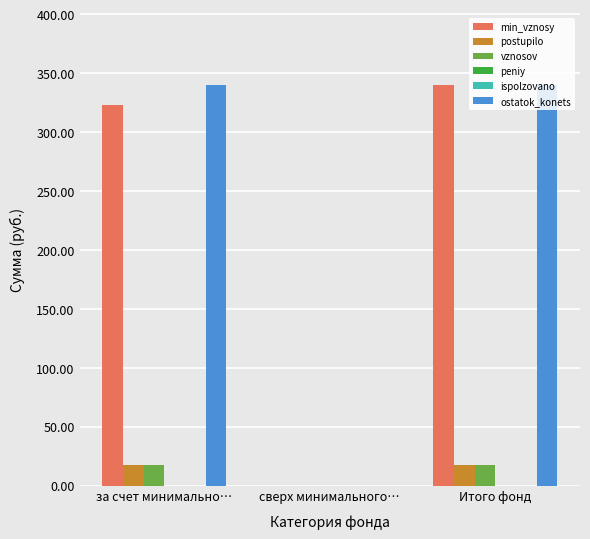

What is the label of the 3rd bar from the right?

за счет минимально…